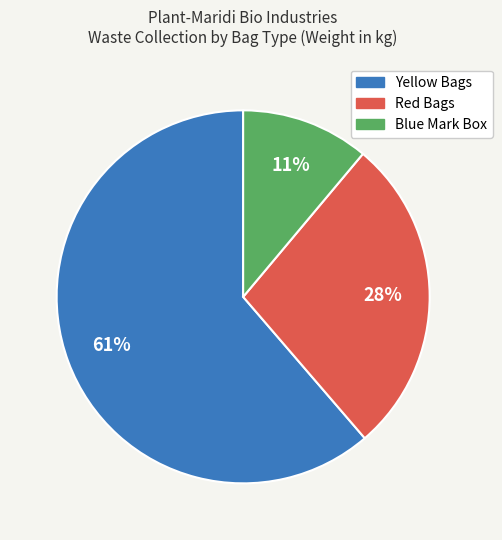

Rank the categories by value from lowest to highest.

Blue Mark Box, Red Bags, Yellow Bags